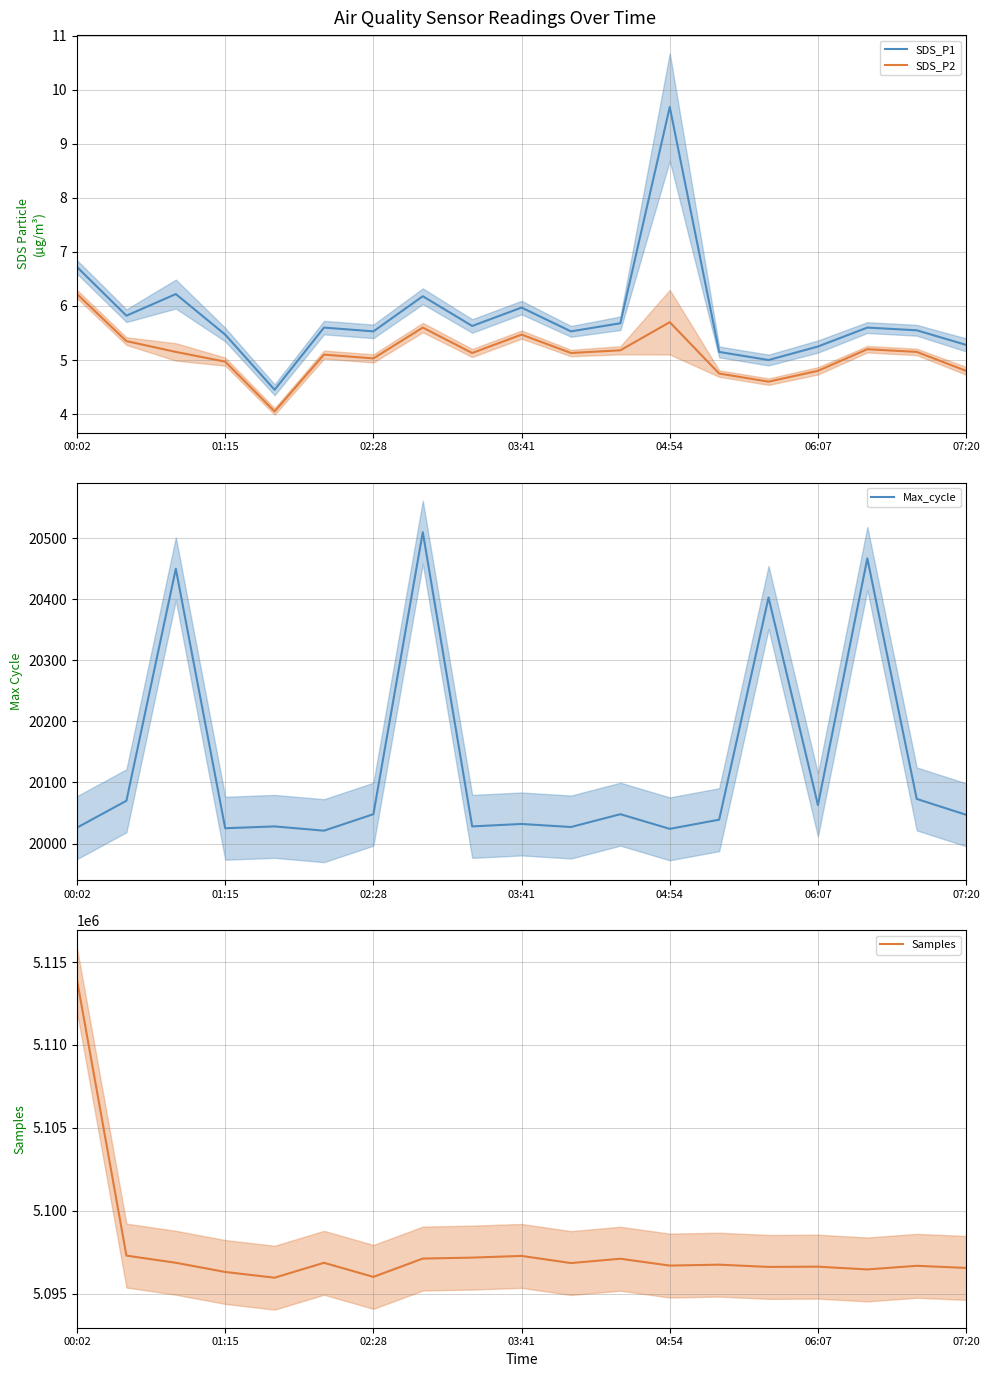

True or false: Max_cycle and SDS_P1 intersect in this chart.

False